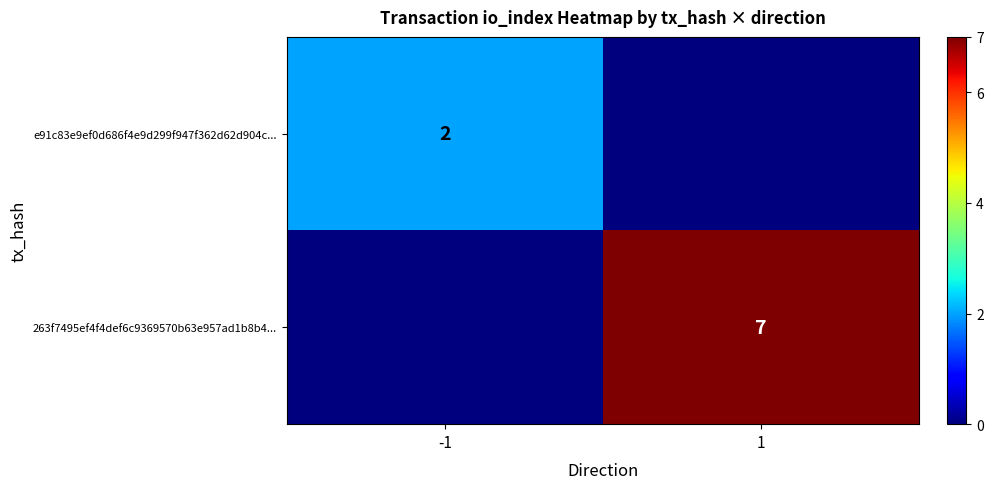

The e91c83e9ef0d686f4e9d299f947f362d62d904c... series shows 1 at -1. True or false?

False